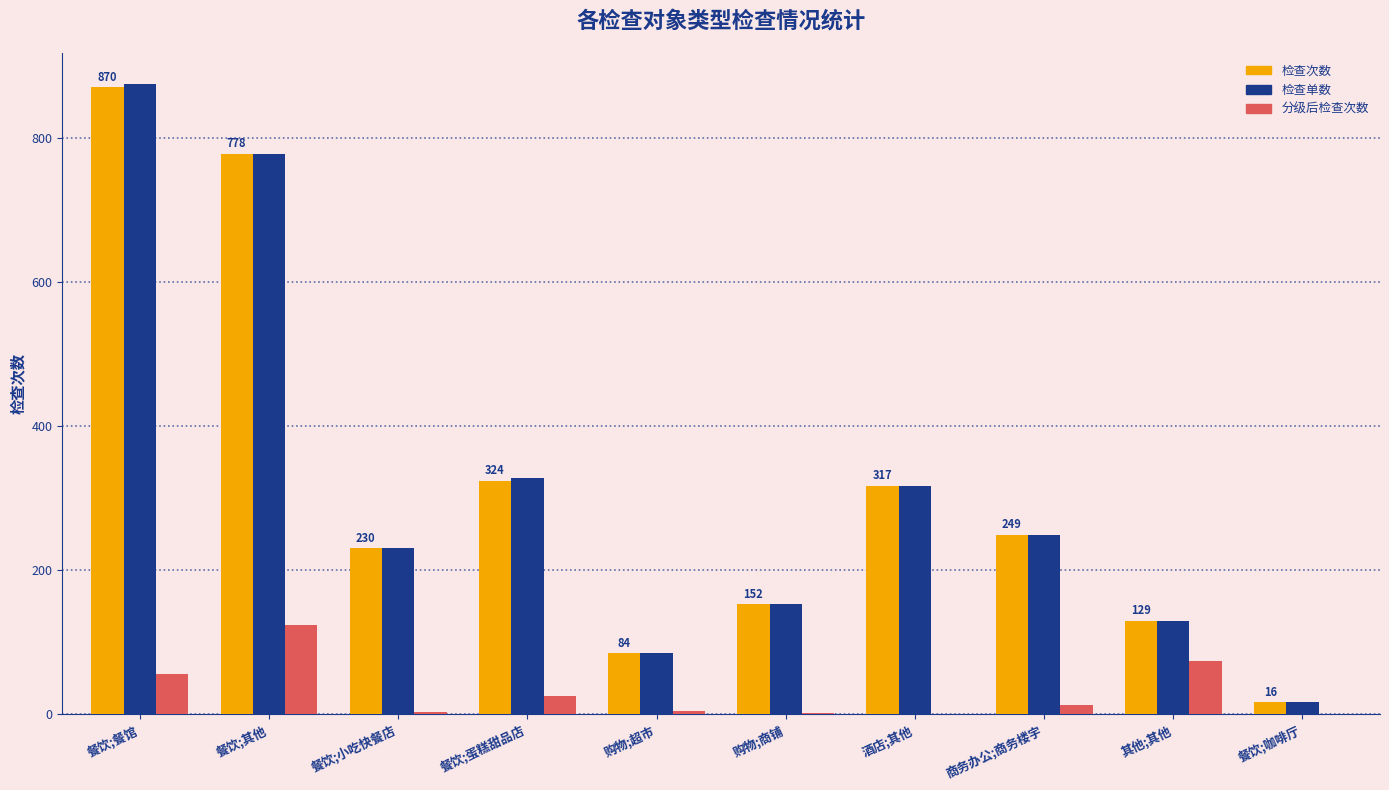

What is the highest value of the 分级后检查次数 series?

123